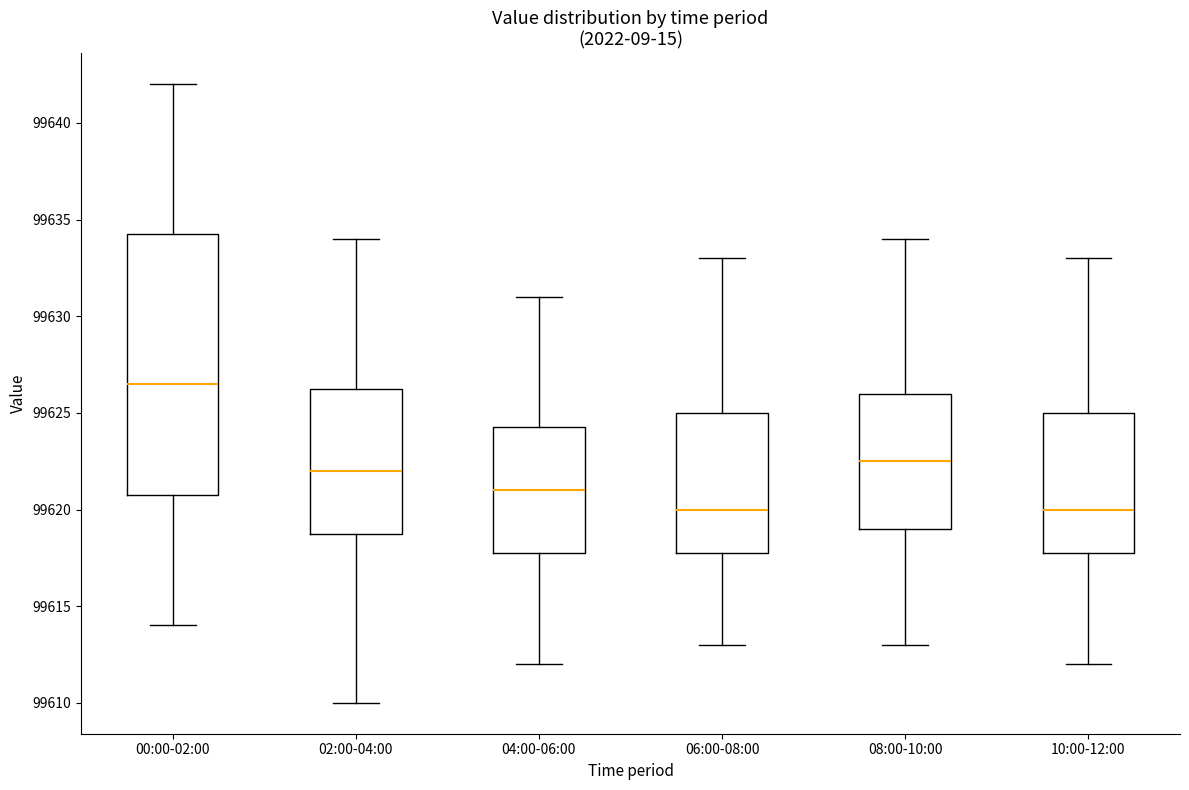

Comparing the boxes themselves (not the whiskers), which one is the tallest?

00:00-02:00